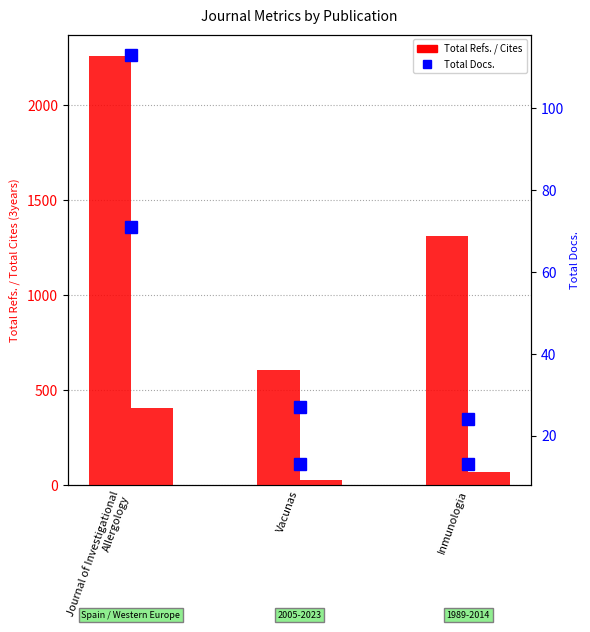

Which series has the largest total across all categories?

Total Refs.